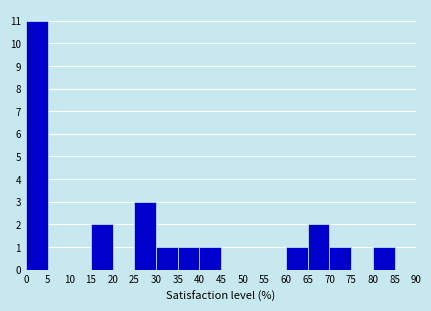

Reading left to right, list every bar in this chart as the range it spans on the x-axis followed by its height. The values are not printed on the chart, so give them approximately, as read against the axis.

0 to 5: 11
5 to 10: 0
10 to 15: 0
15 to 20: 2
20 to 25: 0
25 to 30: 3
30 to 35: 1
35 to 40: 1
40 to 45: 1
45 to 50: 0
50 to 55: 0
55 to 60: 0
60 to 65: 1
65 to 70: 2
70 to 75: 1
75 to 80: 0
80 to 85: 1
85 to 90: 0